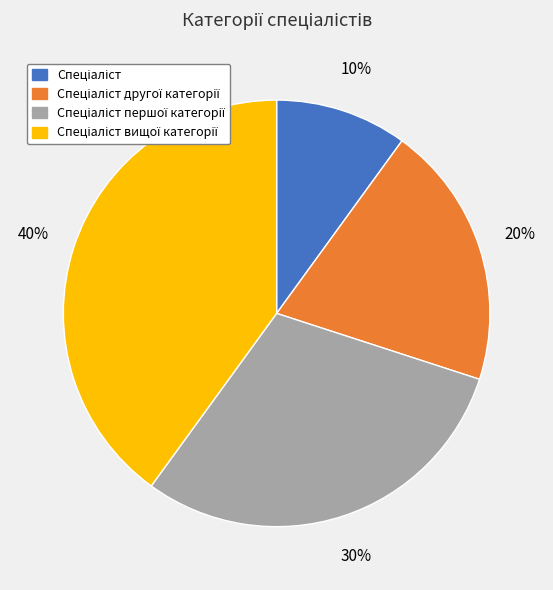

Is there a majority slice in this chart?

No